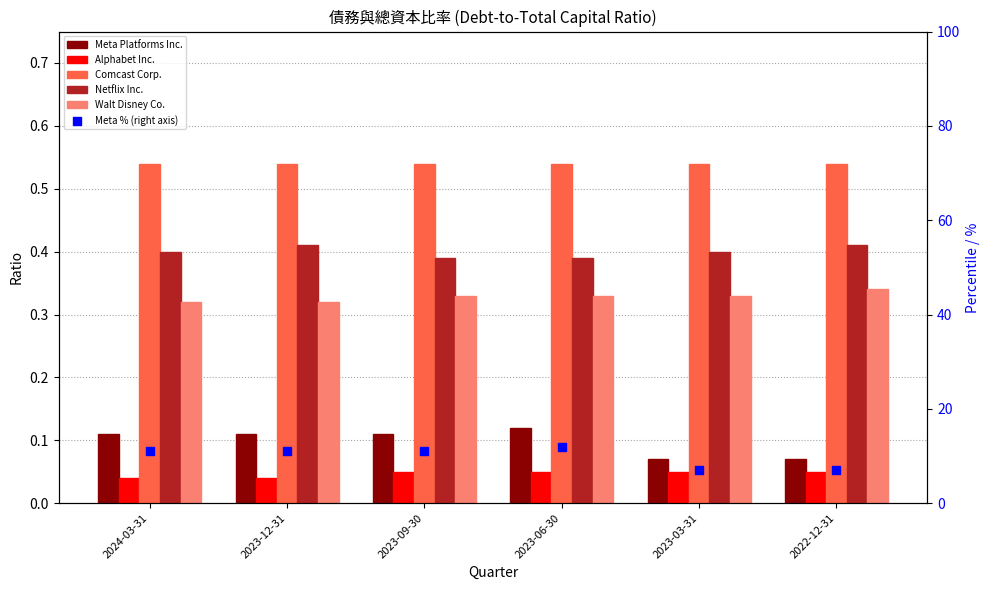

Which series has the largest Y range (max minus min)?

Meta % (right axis)